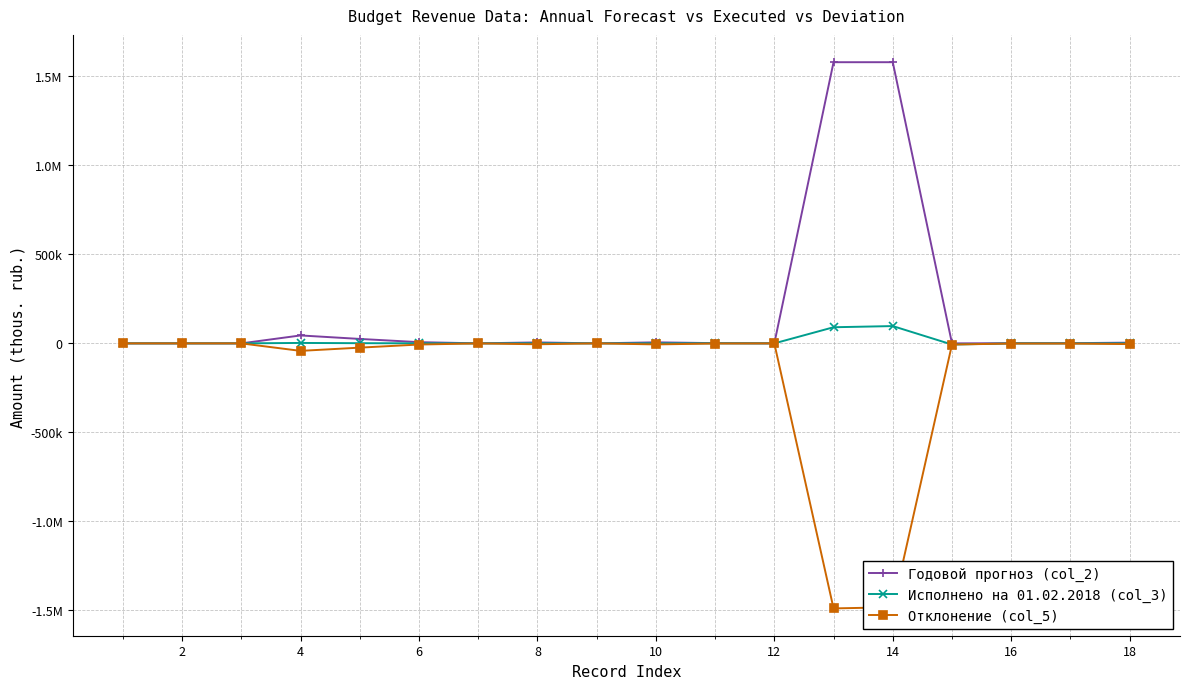

Is this an area chart (filled region under the line)?

No